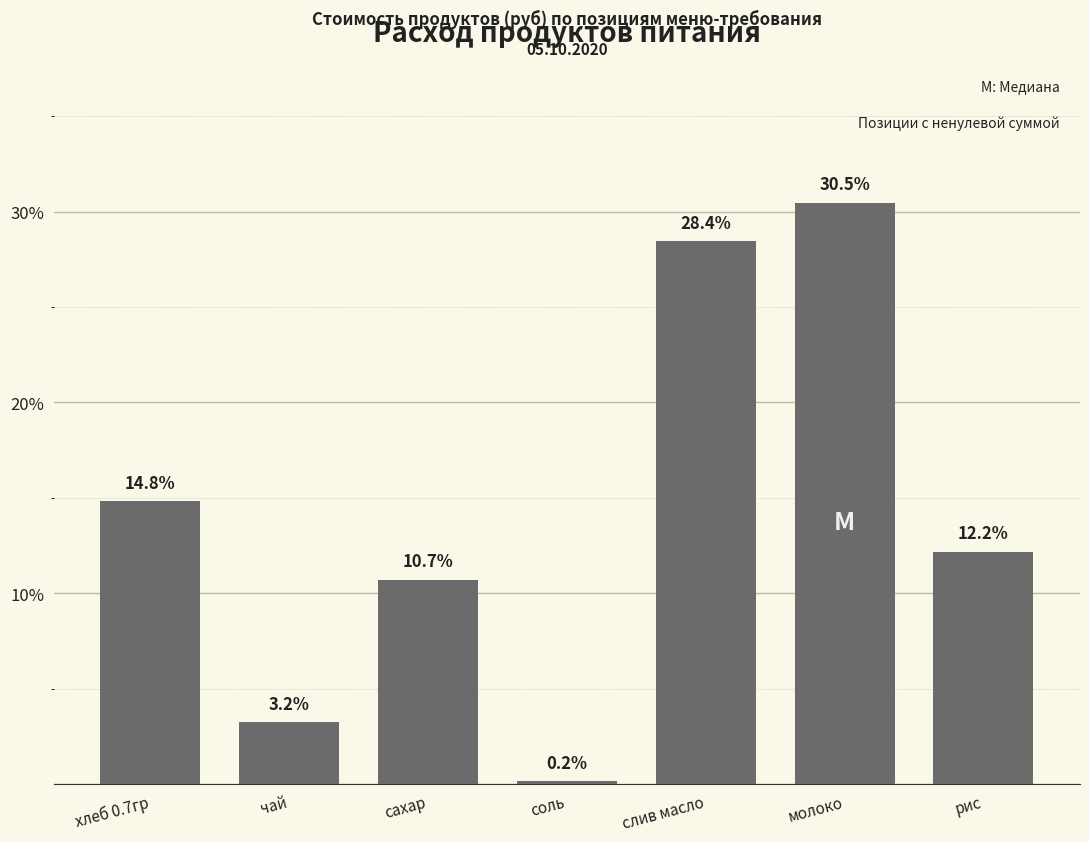

Reading left to right, list all the values displayed in this chart.

14.8	3.2	10.7	0.2	28.4	30.5	12.2